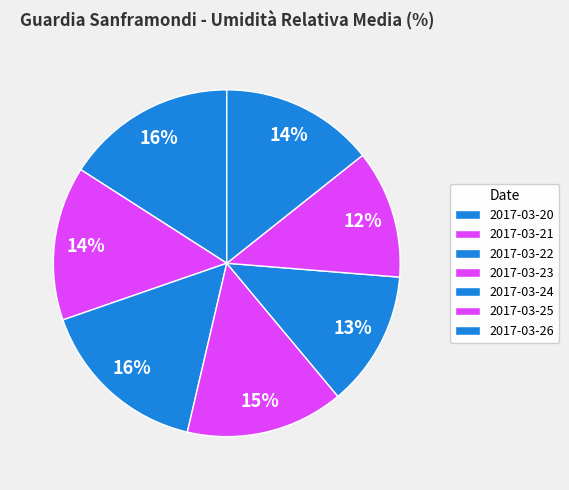

How much of the chart is everything except 2017-03-21?

85.6%